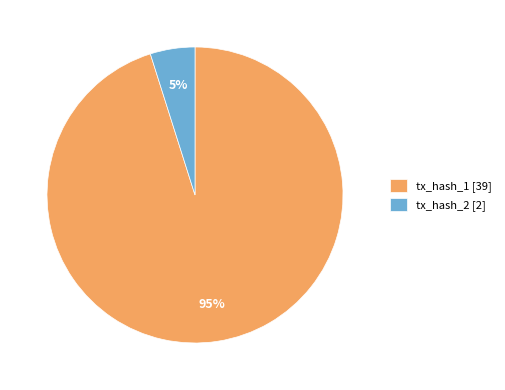

Combined, do tx_hash_1 [39] and tx_hash_2 [2] account for over 50%?

Yes